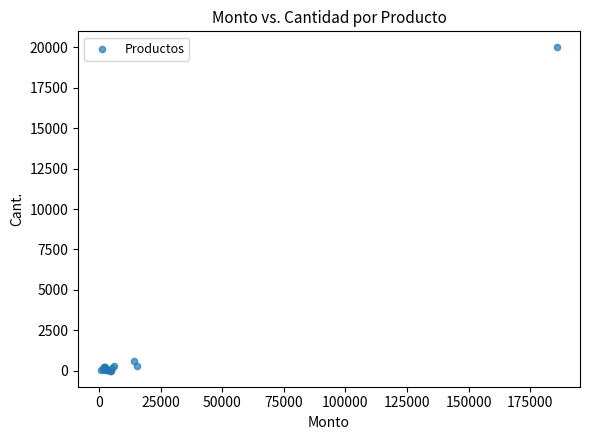

What Y value in the scatter plot is closest to 10004?

570